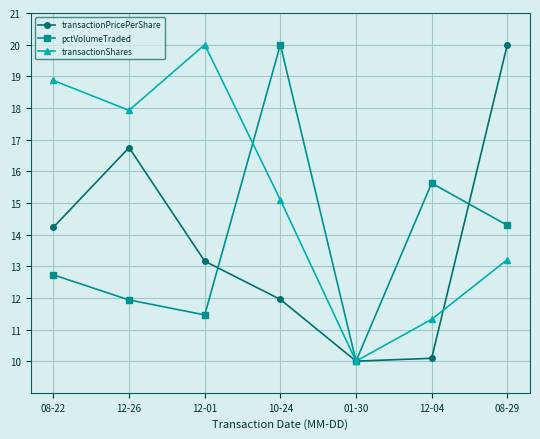

What is the difference between the maximum and minimum values in the transactionShares series?

10.0